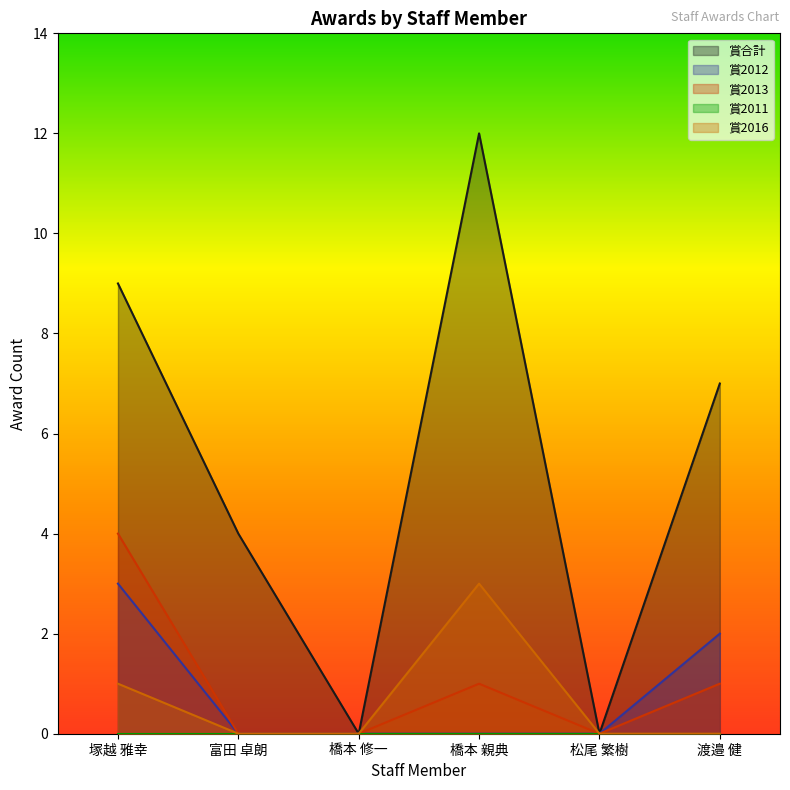

Is the value of 賞2013 at 橋本 親典 greater than the value of 賞合計 at 塚越 雅幸?

No